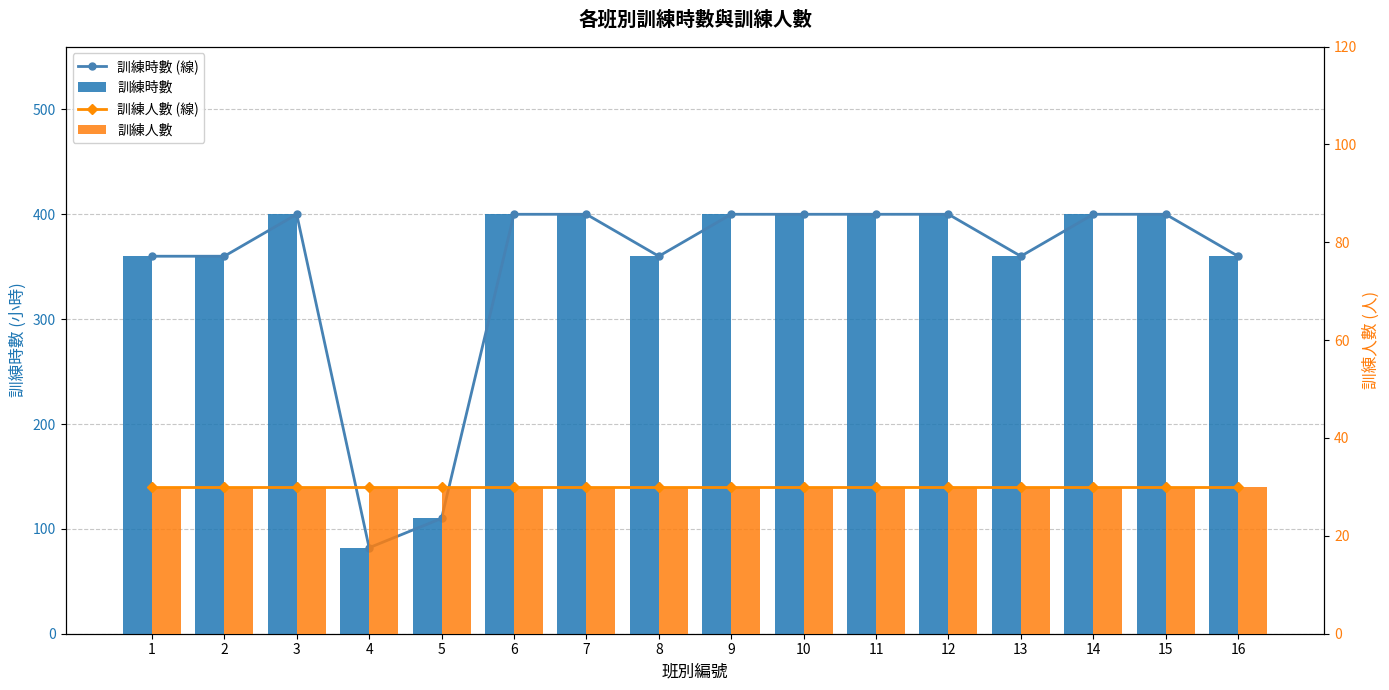

Count the number of categories in the chart.

16